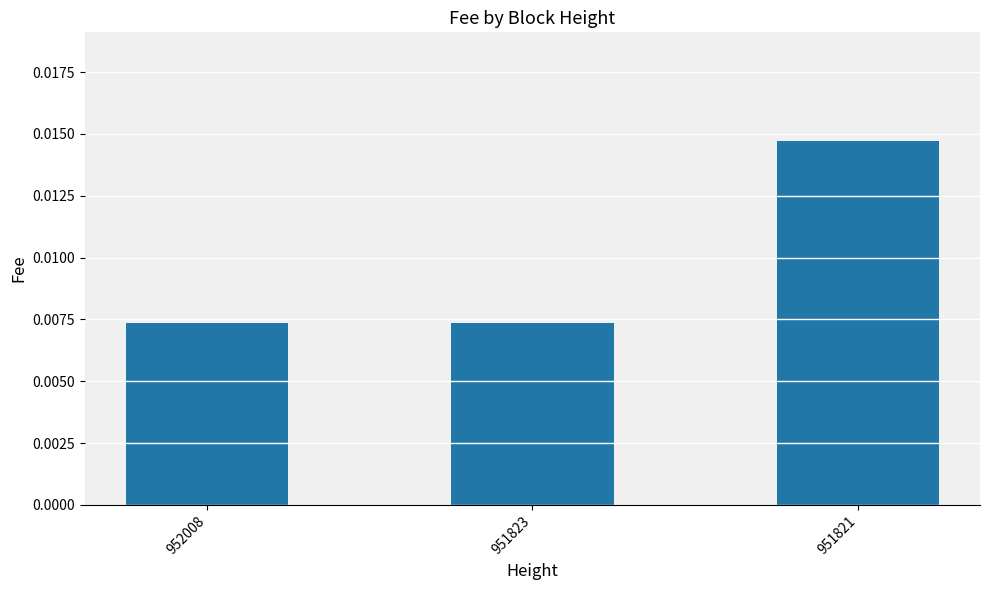

How many data points does each series have?

3